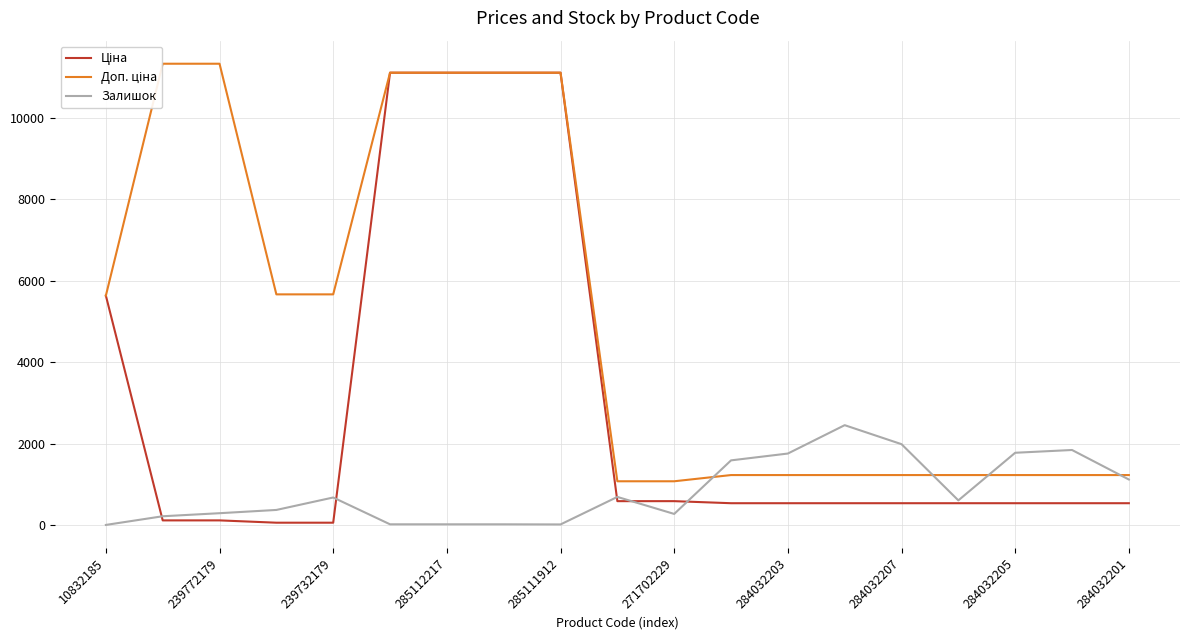

Is the value of Залишок at 17 greater than the value of Доп. ціна at 284032203?

No